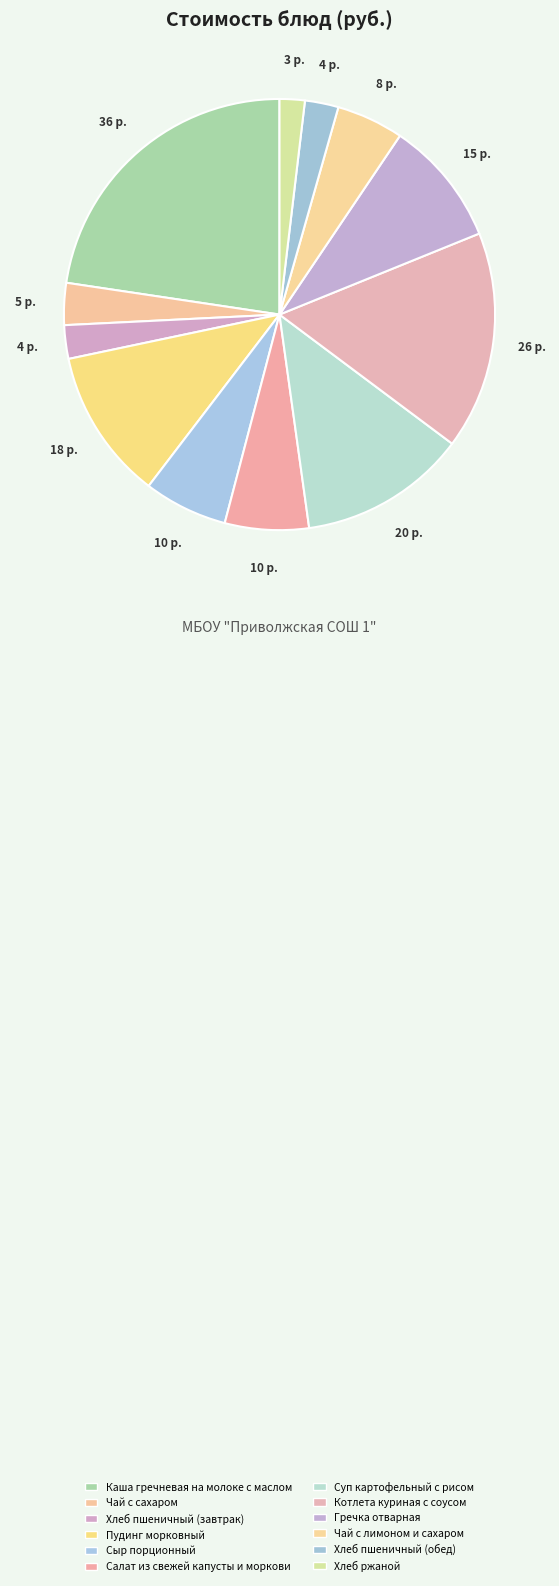

Which has a higher value, Котлета куриная с соусом or Салат из свежей капусты и моркови?

Котлета куриная с соусом